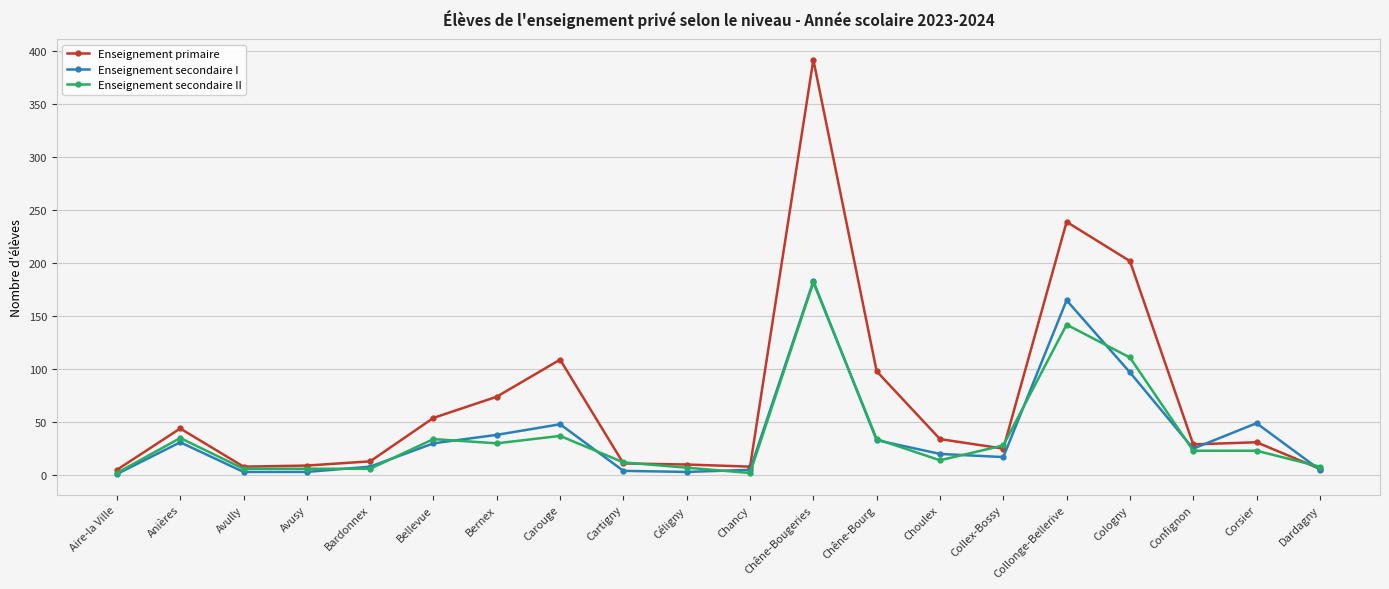

What is the average value of the Enseignement primaire series?

70